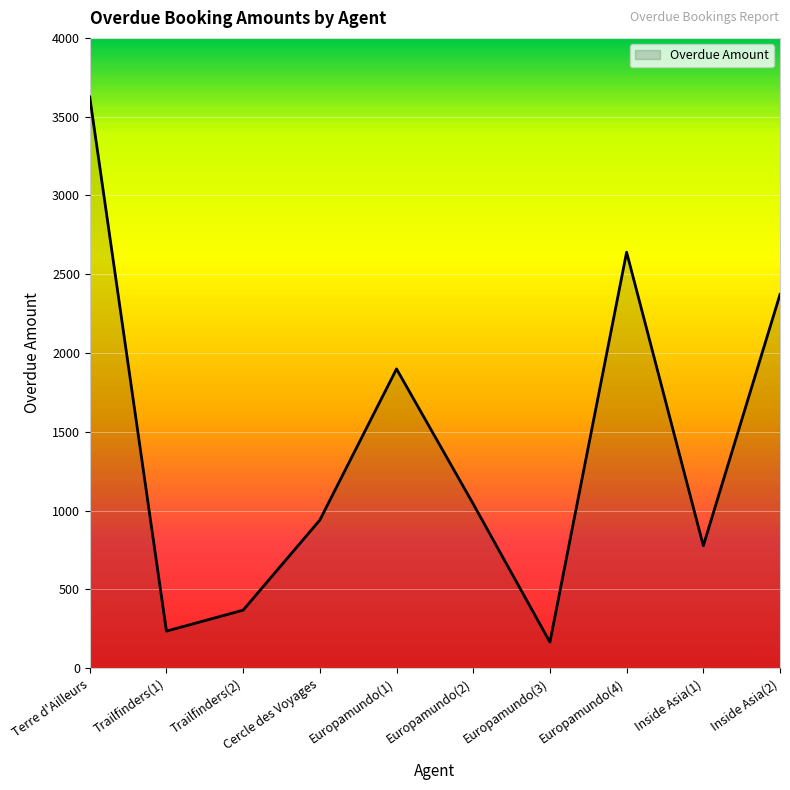

The chart shows a value of 940 at Cercle des Voyages. True or false?

True